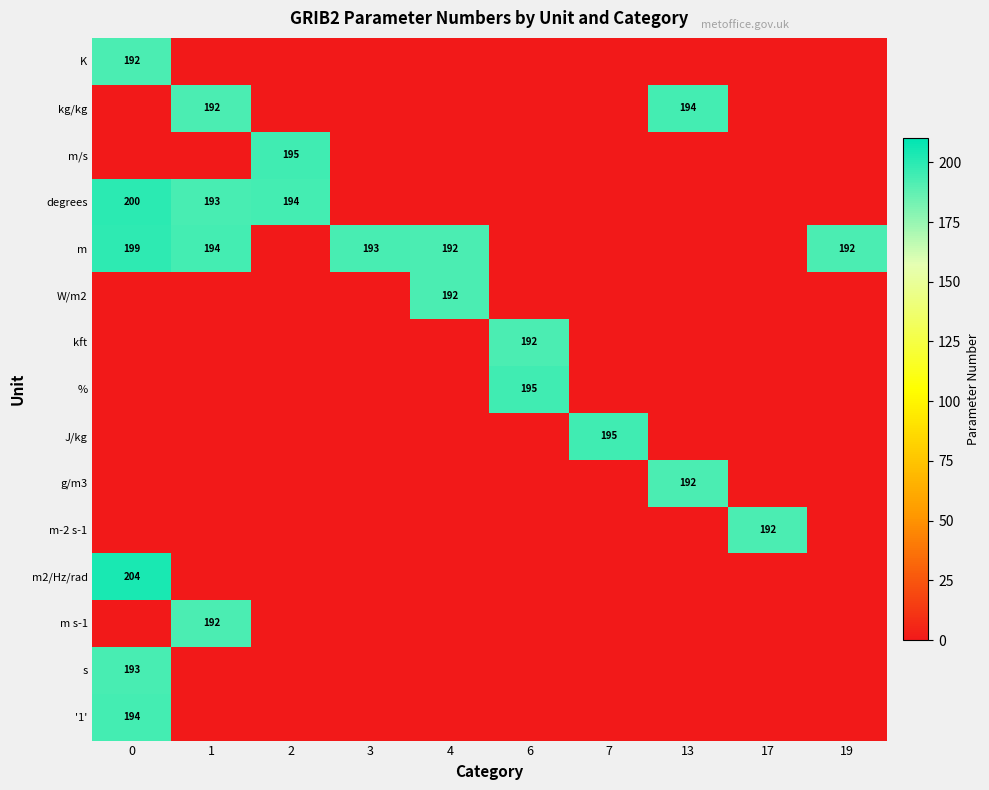

Between 17 and 6, which is larger?

17